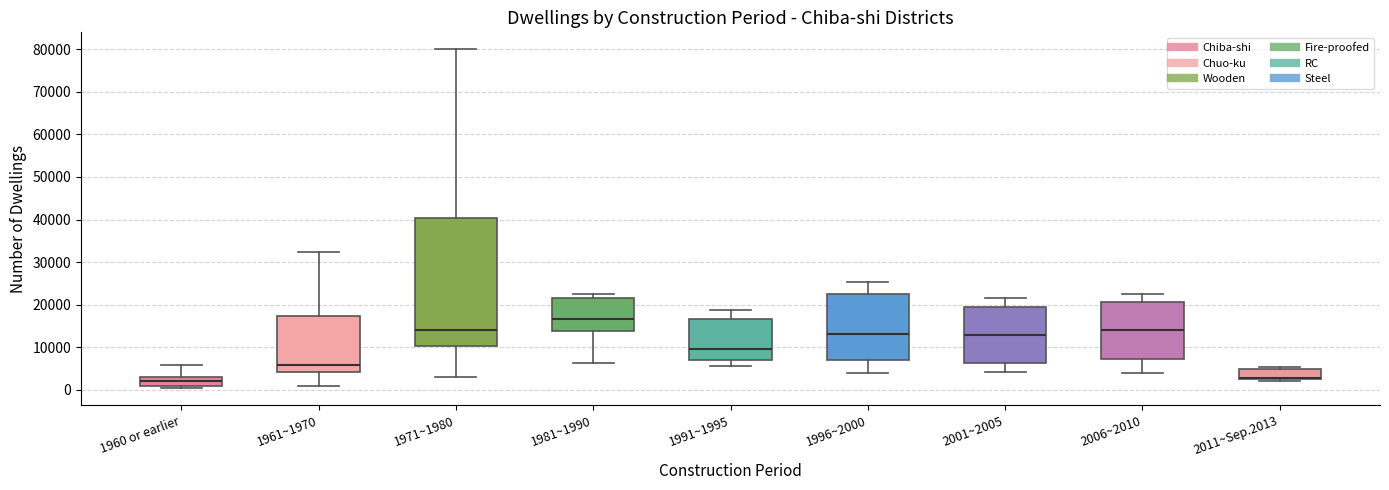

Where does the lower whisker of the box for 1991~1995 end on the y-axis? The values are not printed on the chart, so give them approximately, as read against the axis.

5000